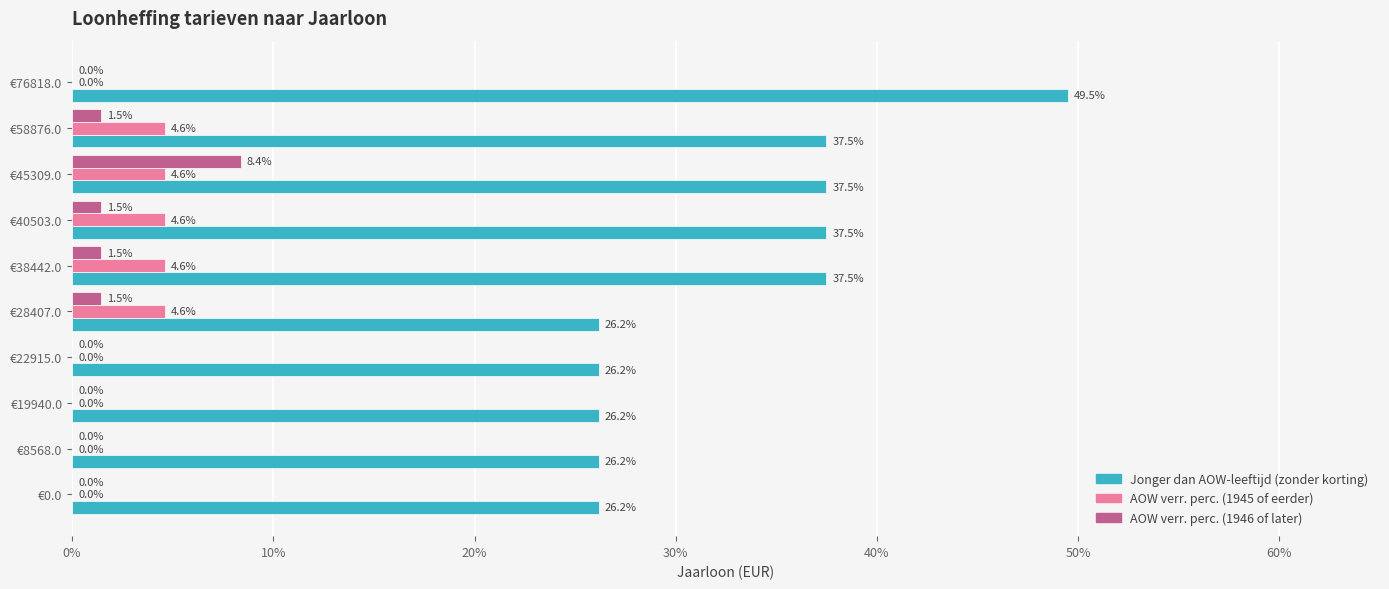

What are all the series names shown in the legend?

Jonger dan AOW-leeftijd (zonder korting), AOW verr. perc. (1945 of eerder), AOW verr. perc. (1946 of later)